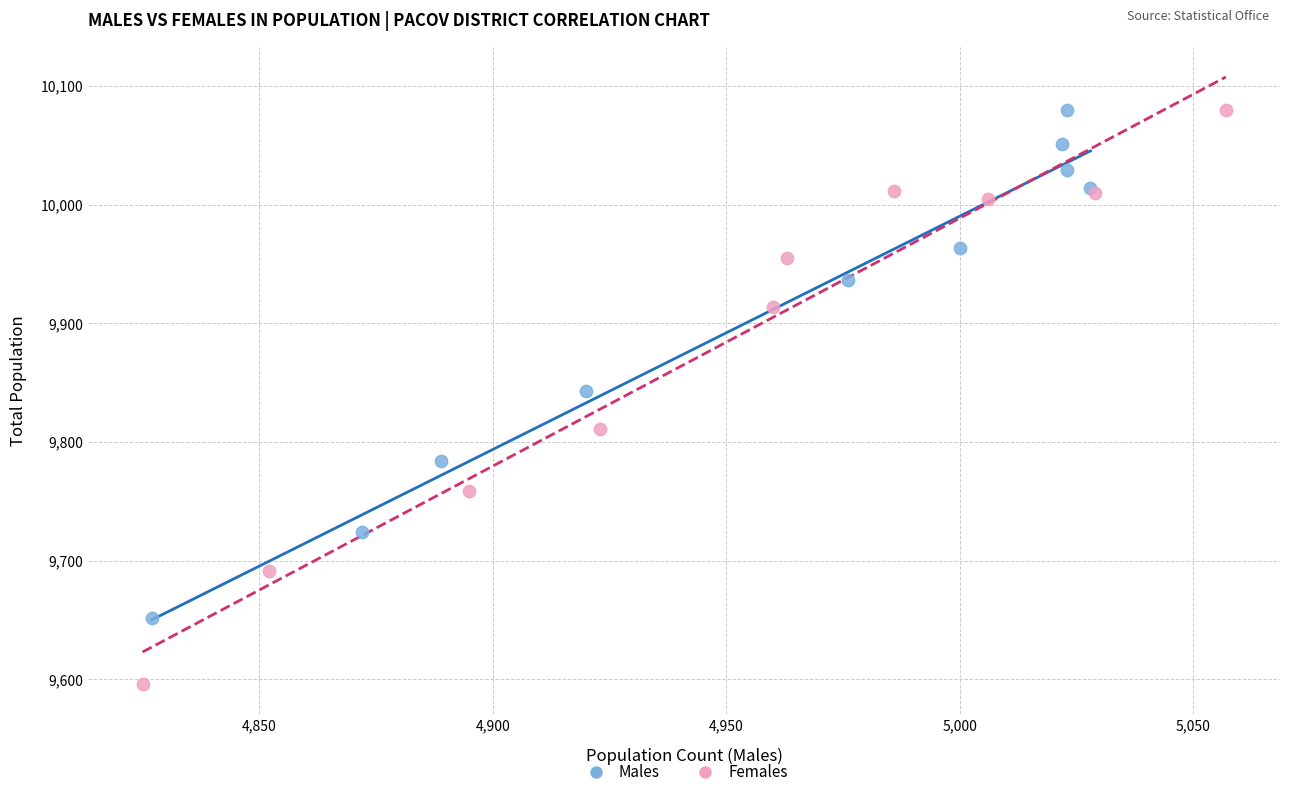

Which series reaches the minimum Y coordinate?

Females